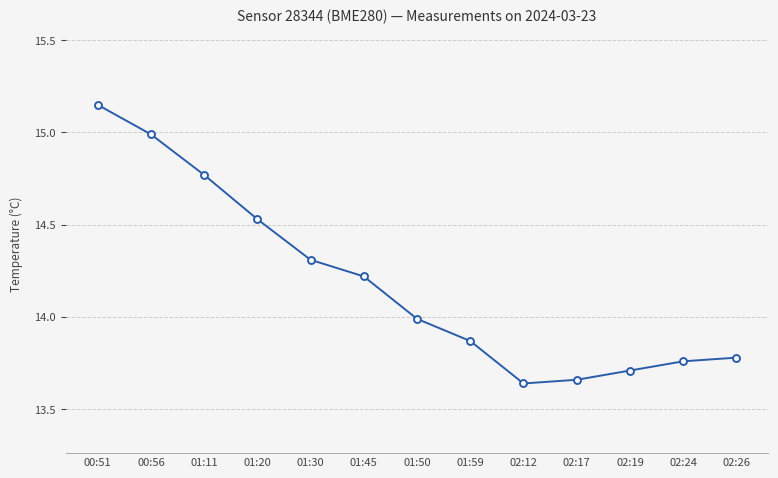

Rank the categories by value from lowest to highest.

02:12, 02:17, 02:19, 02:24, 02:26, 01:59, 01:50, 01:45, 01:30, 01:20, 01:11, 00:56, 00:51